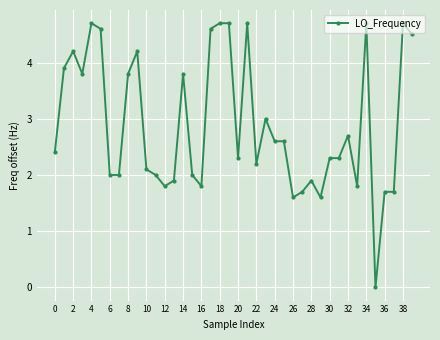

True or false: there are more than 2 points higher than both neighbors.

True